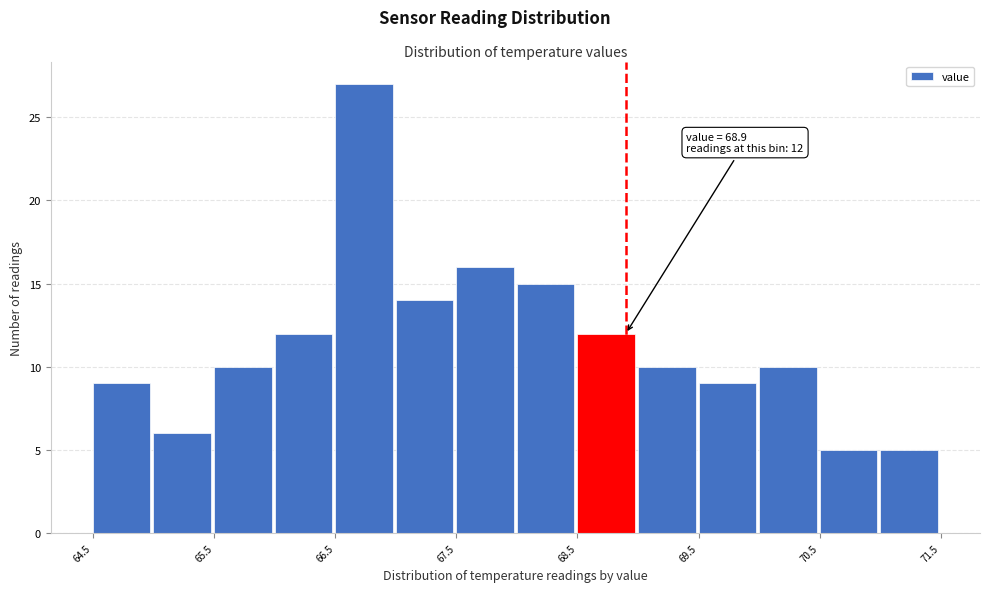

Which range on the x-axis has the tallest bar?

66.5 to 67.0